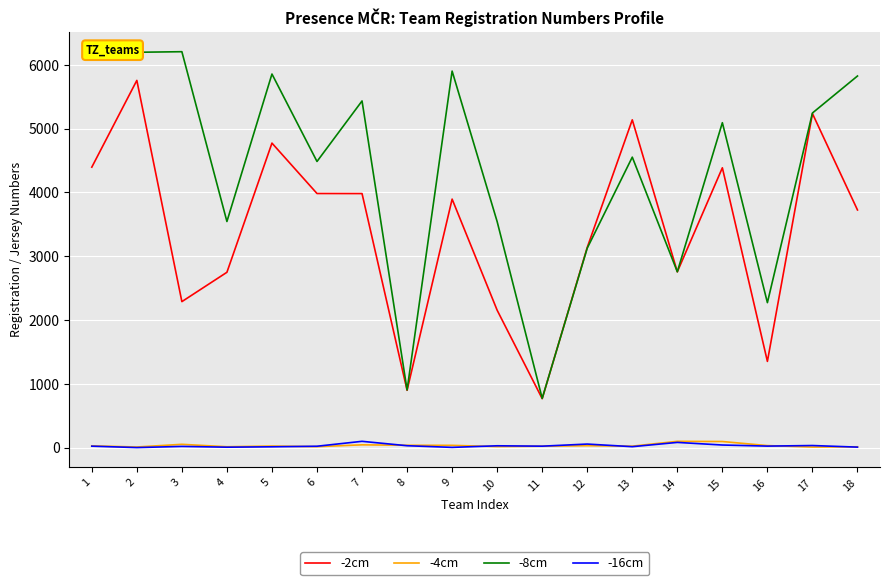

What is the sum of the -8cm values at 1 and 3?

12396